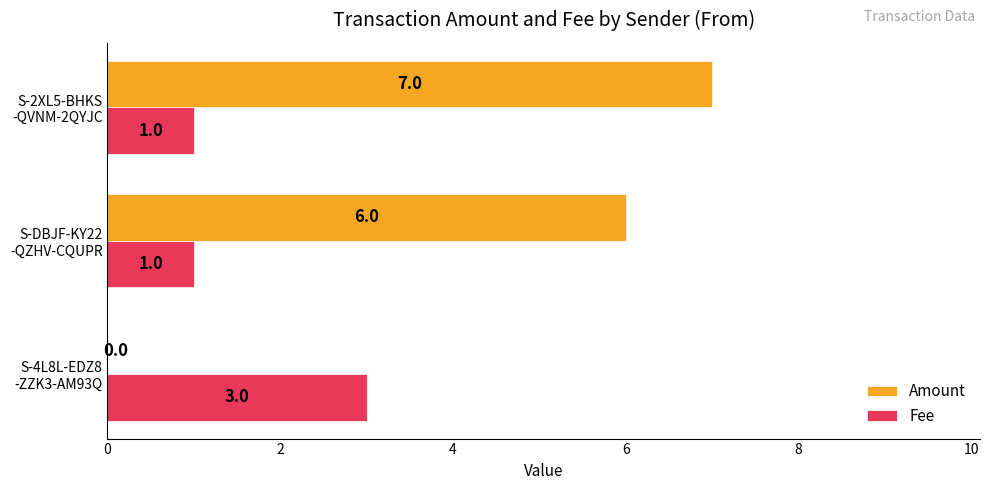

How many Amount values are between 0 and 7?

3